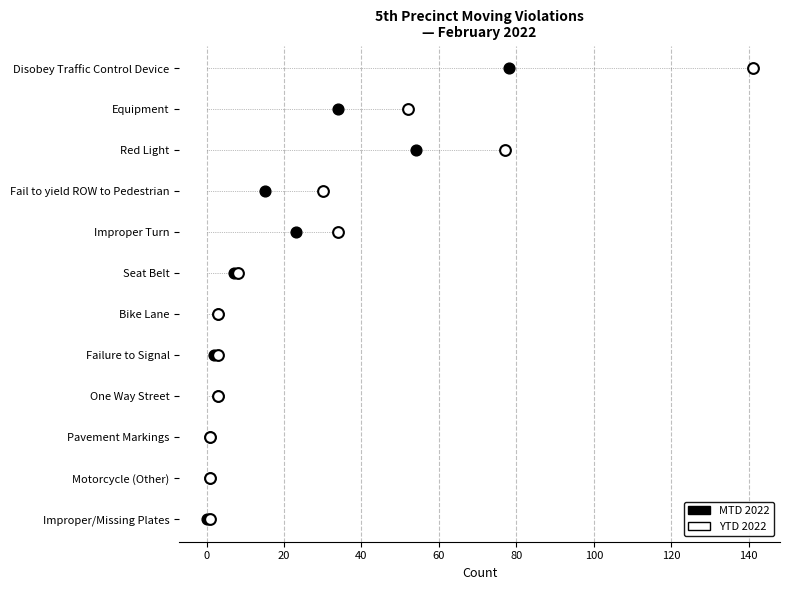

What are all the series names shown in the legend?

MTD 2022, YTD 2022